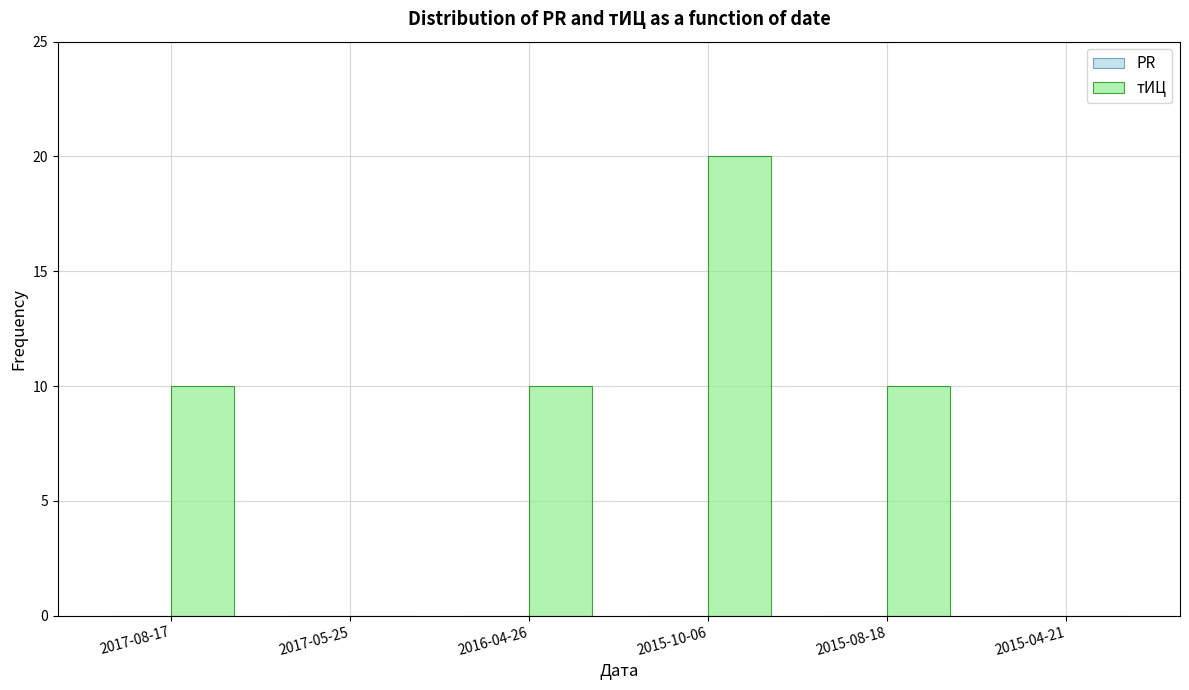

How many series are shown in this chart?

1